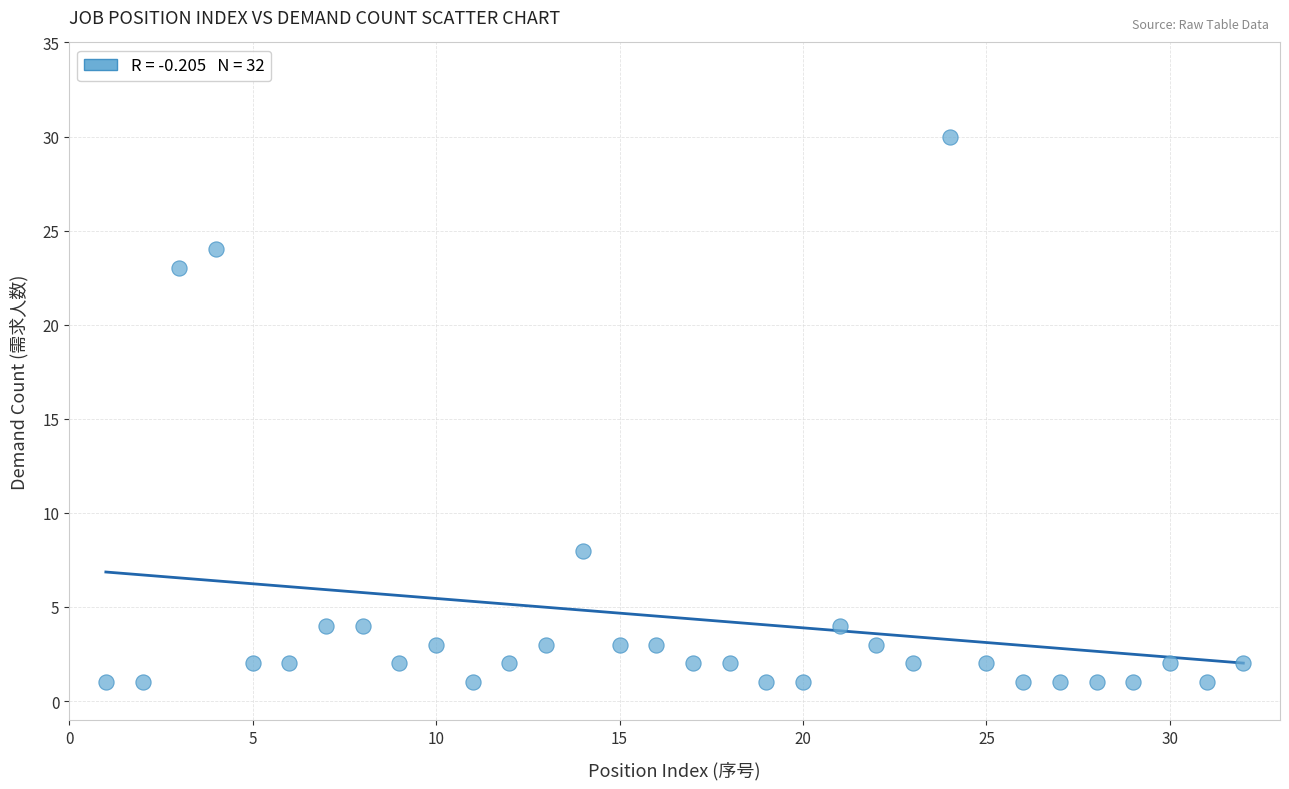

What Y value in the scatter plot is closest to 15?

8